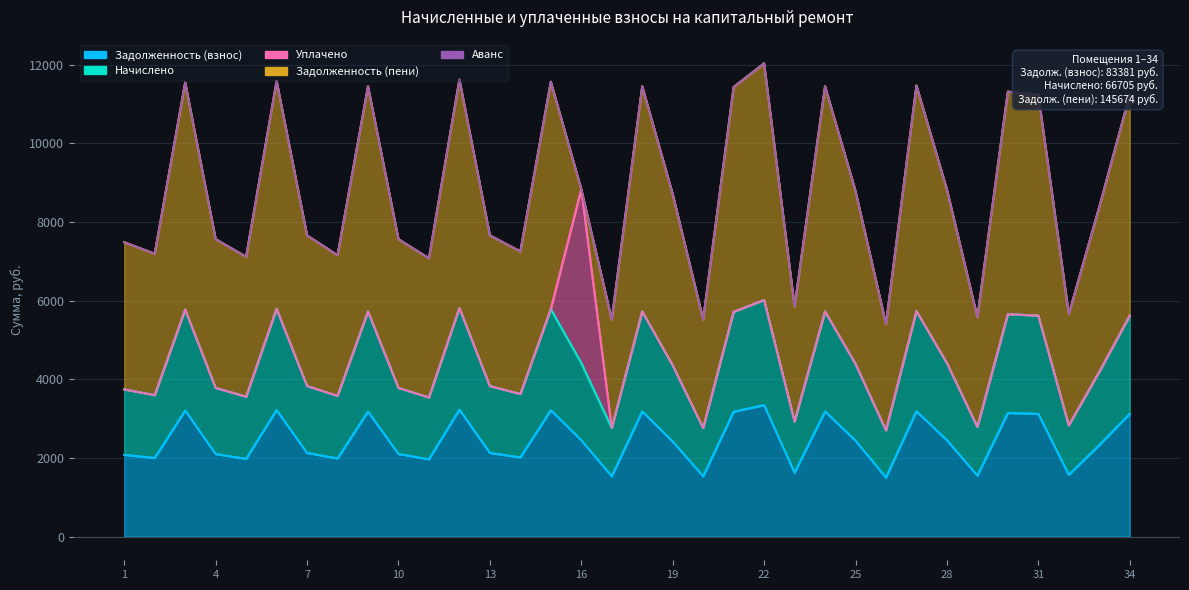

What is the total value across all series at 18?

11450.2